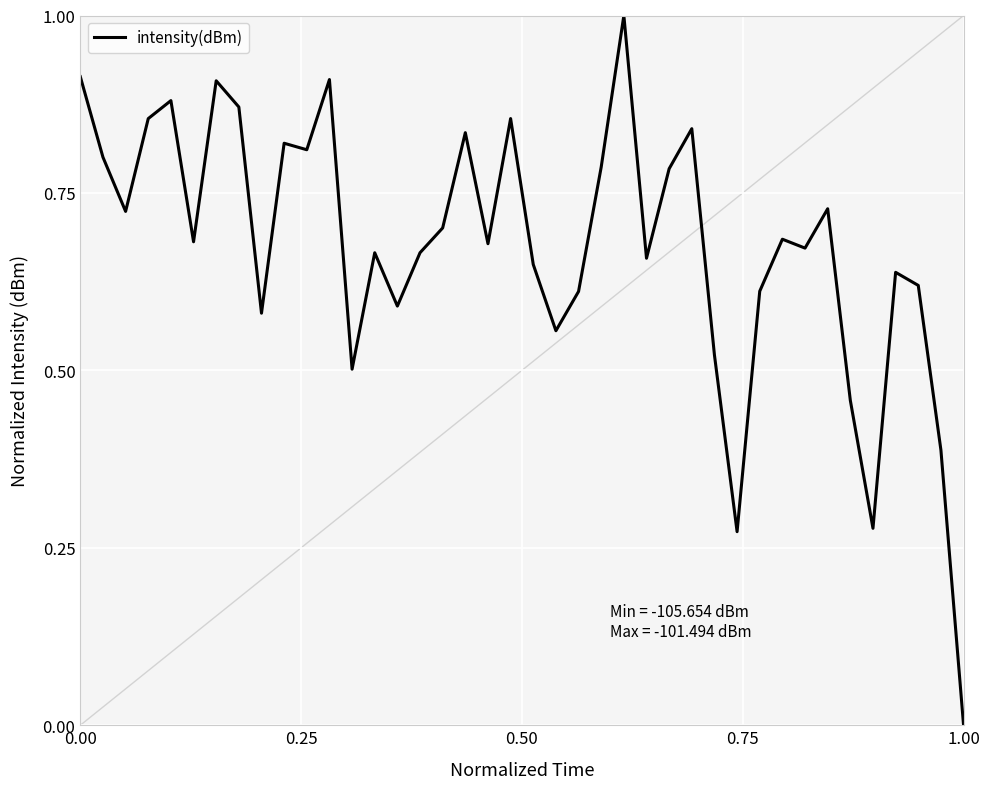

What is the difference between the maximum and minimum values?

1.0